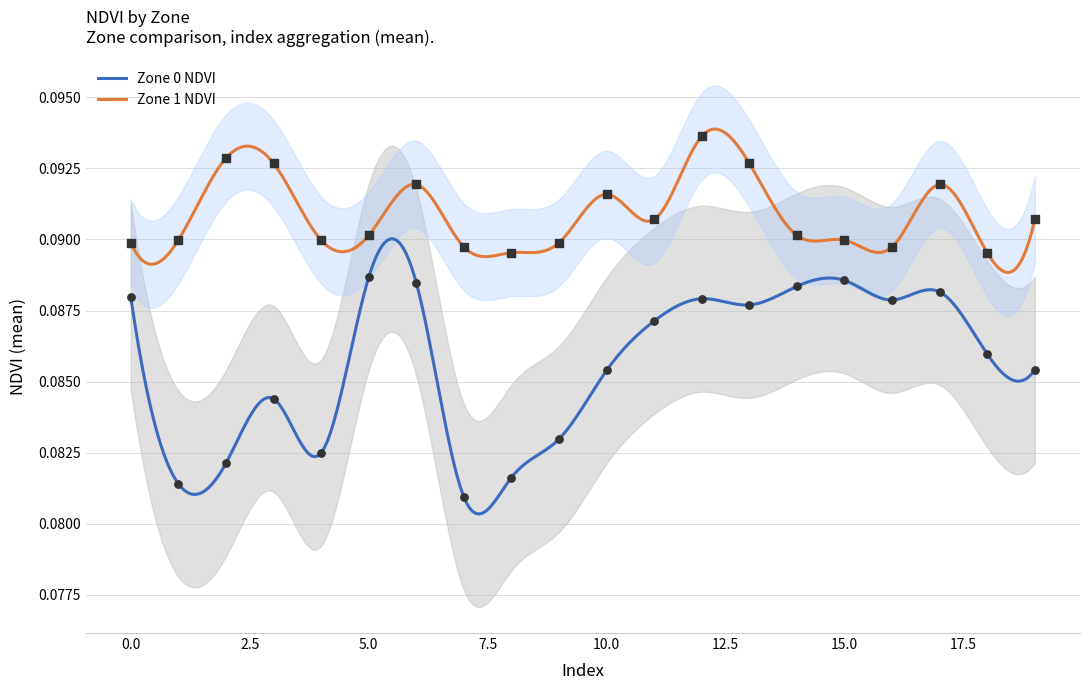

What are all the series names shown in the legend?

Zone 0 NDVI, Zone 1 NDVI